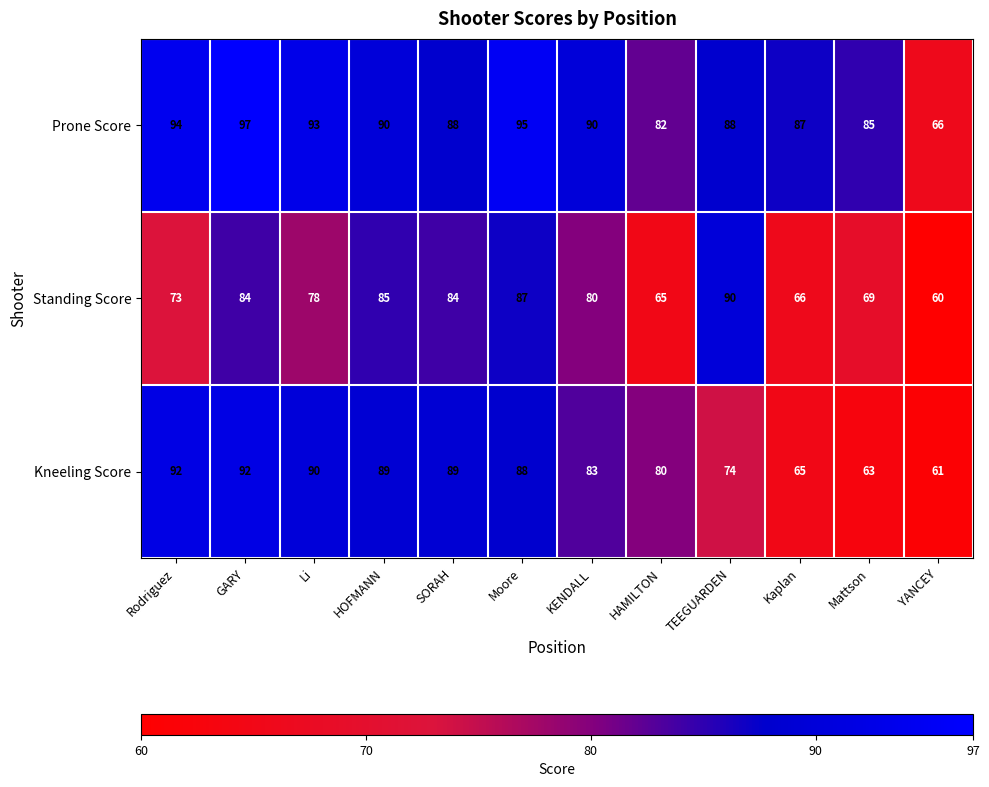

Which series has the largest total across all categories?

Prone Score